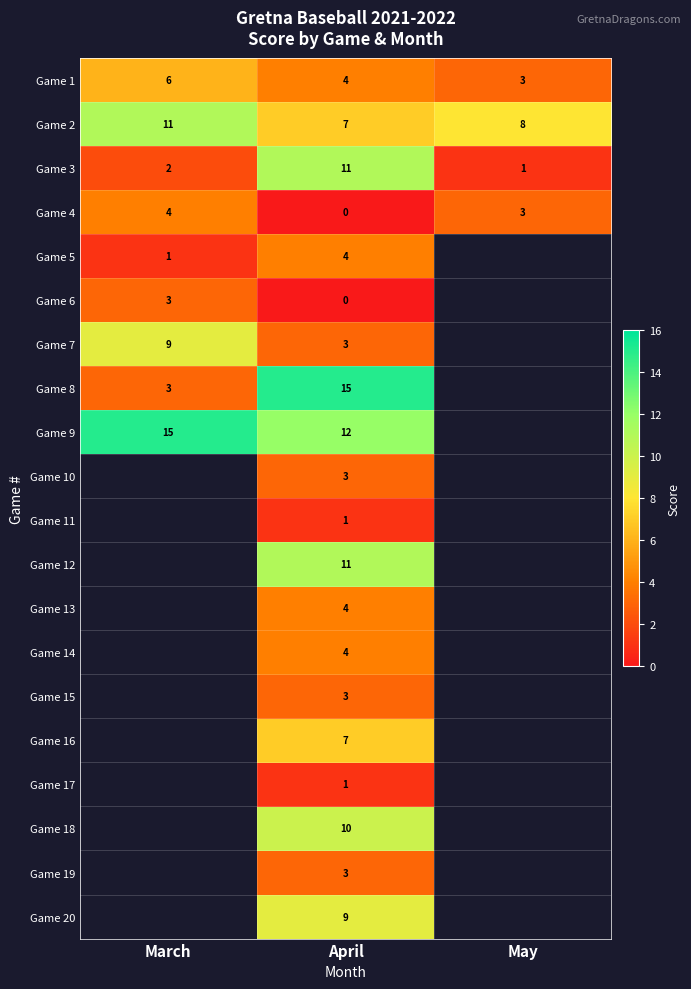

What is the spread (max minus min) of values at April?

15